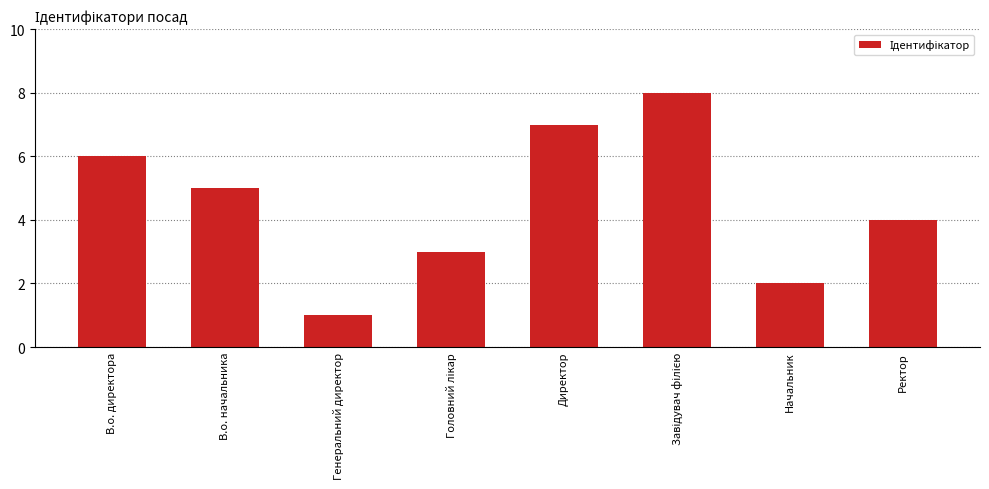

How many bars are there in total?

8